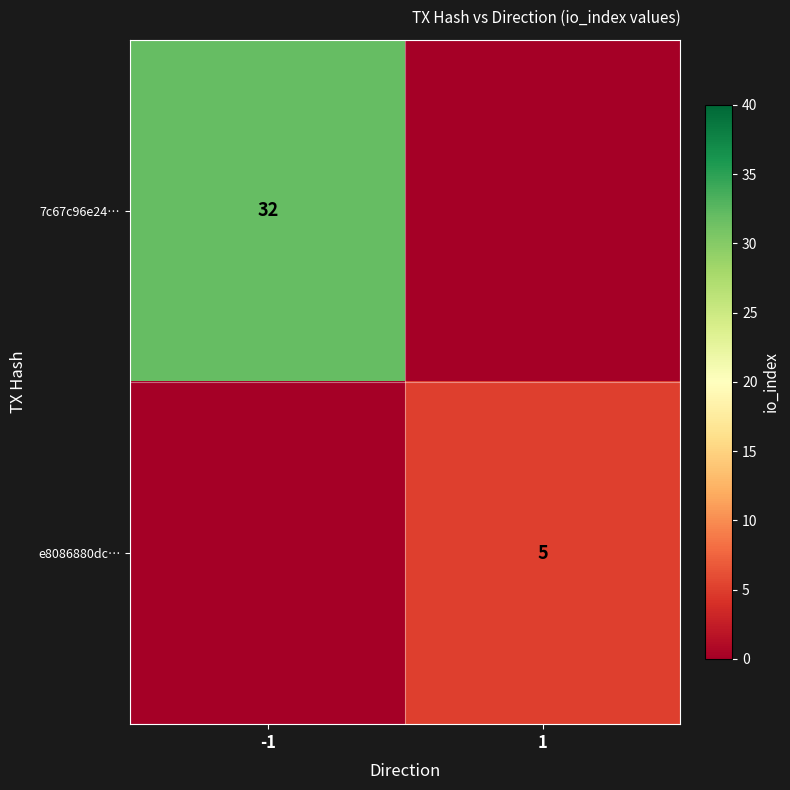

Between 1 and -1, which is larger?

-1